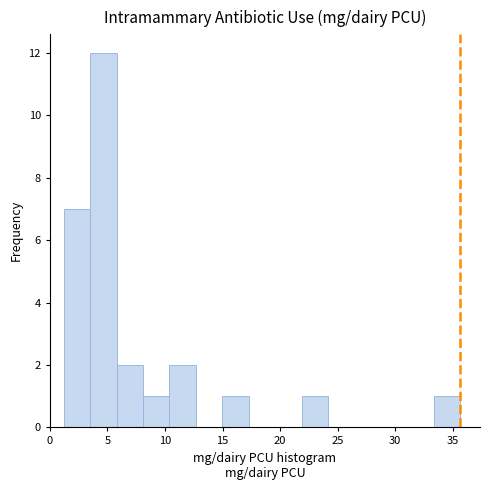

Which range on the x-axis has the tallest bar?

3.5 to 6.0